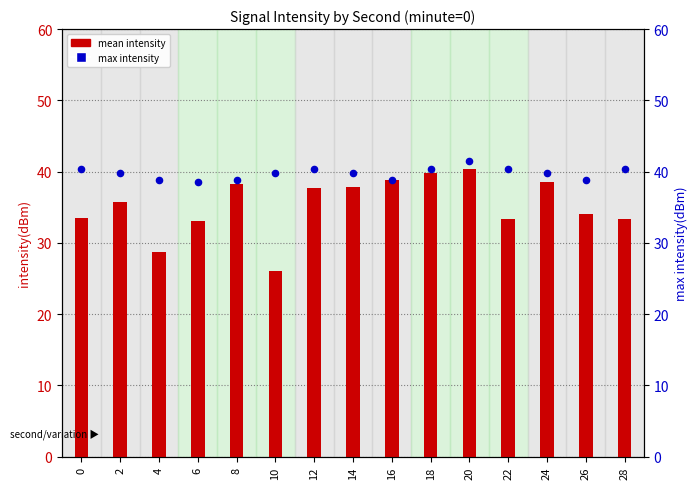

Which series has the widest spread of Y values?

mean intensity (shifted)